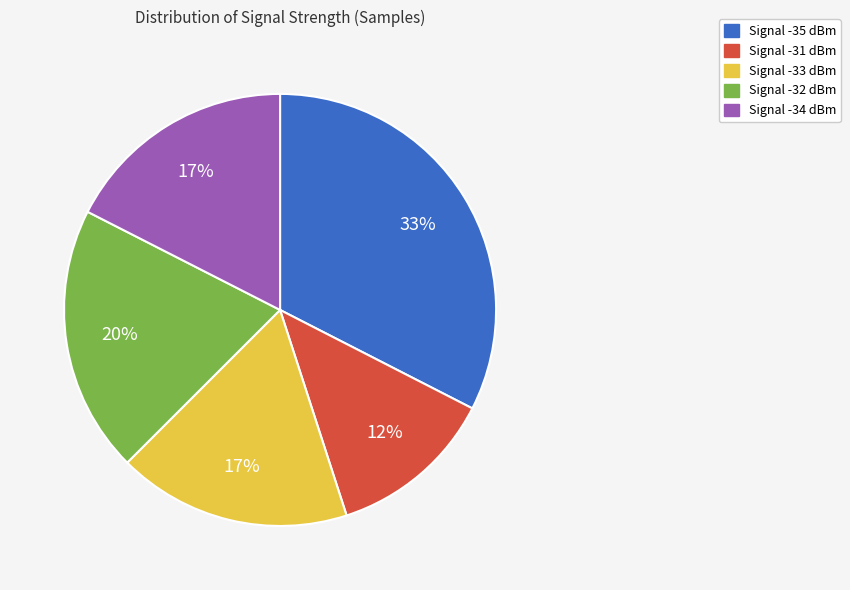

To the nearest percent, what is the average slice percentage?

20%